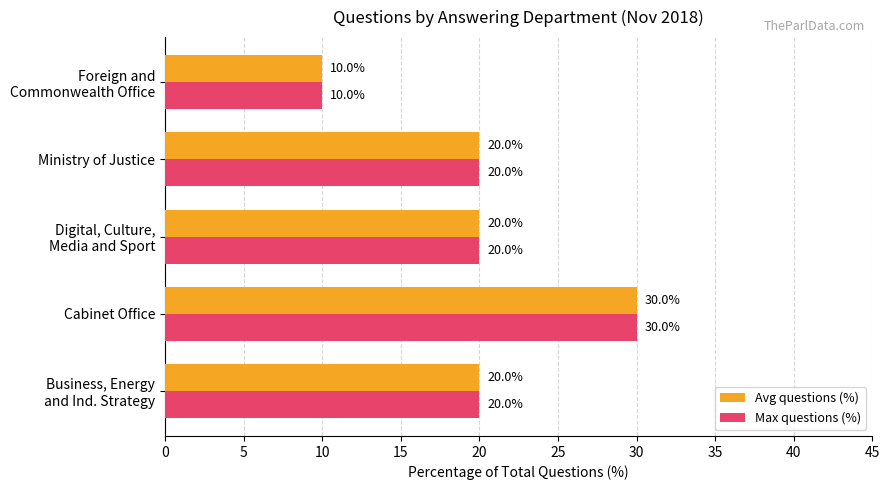

True or false: Avg questions (%) has a value of 5 at Ministry of Justice.

False